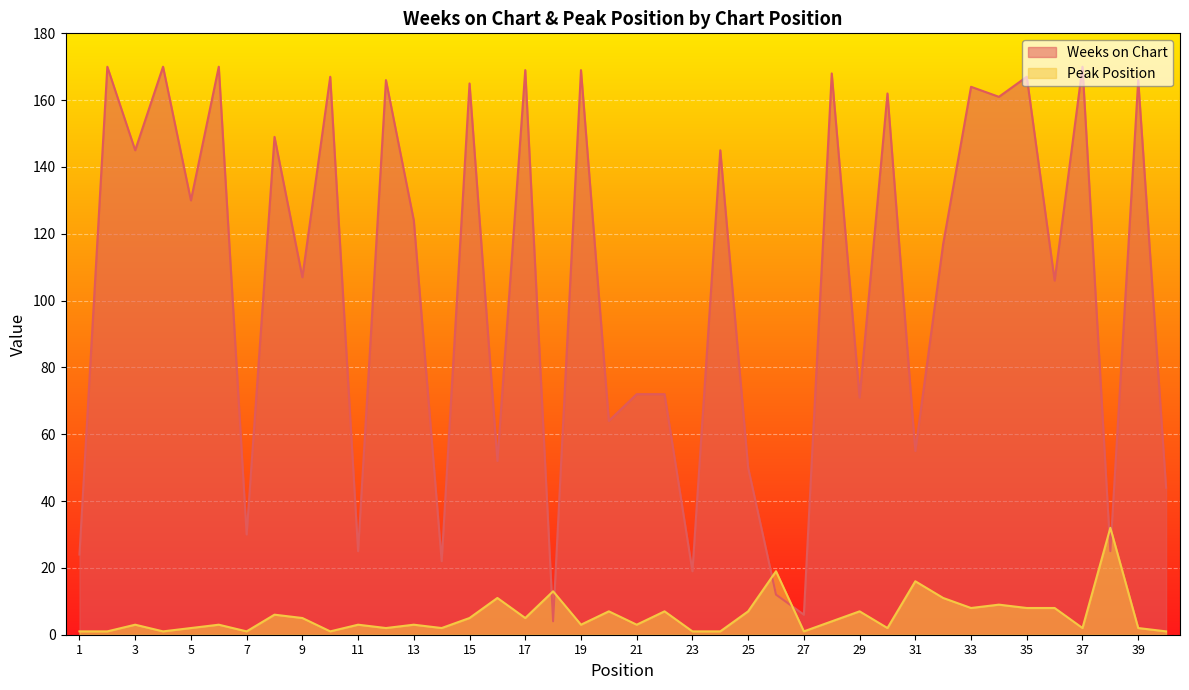

Rank the series at 28 from lowest to highest value.

Peak Position, Weeks on Chart